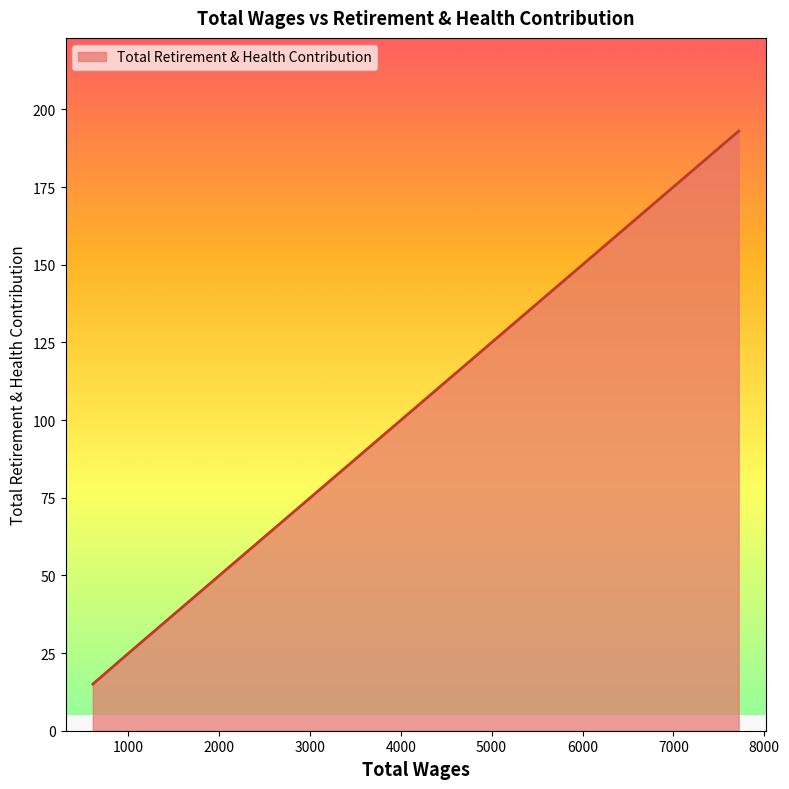

Count the number of categories in the chart.

4